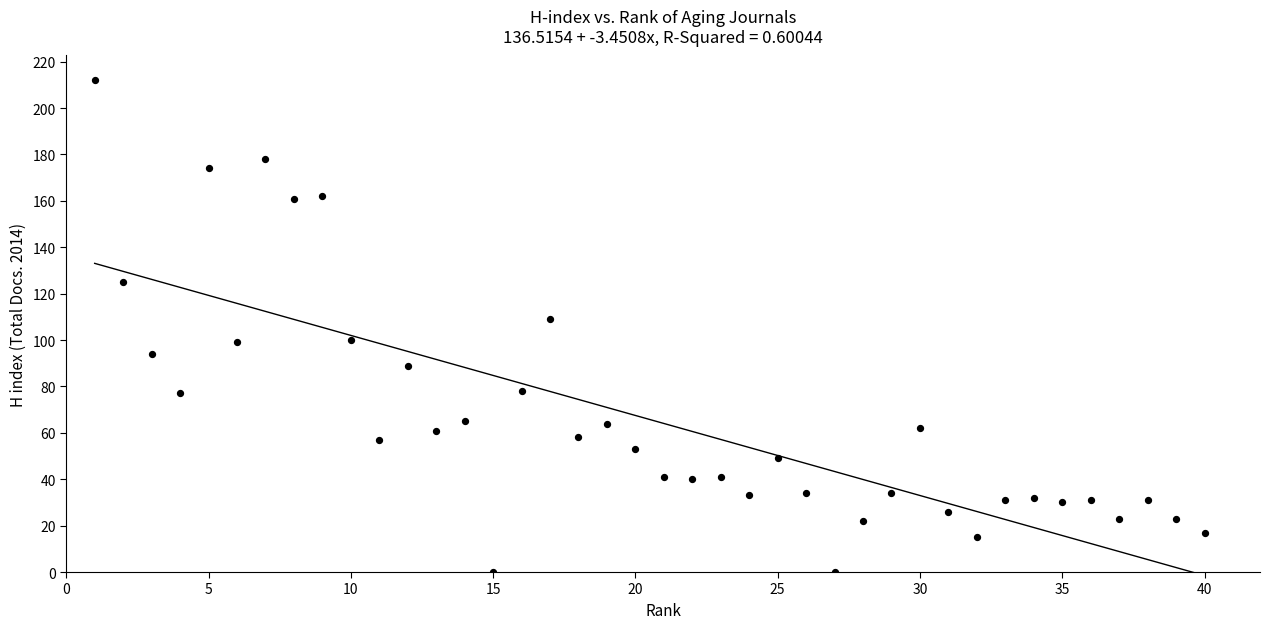

What is the range of X values (max minus min)?

39